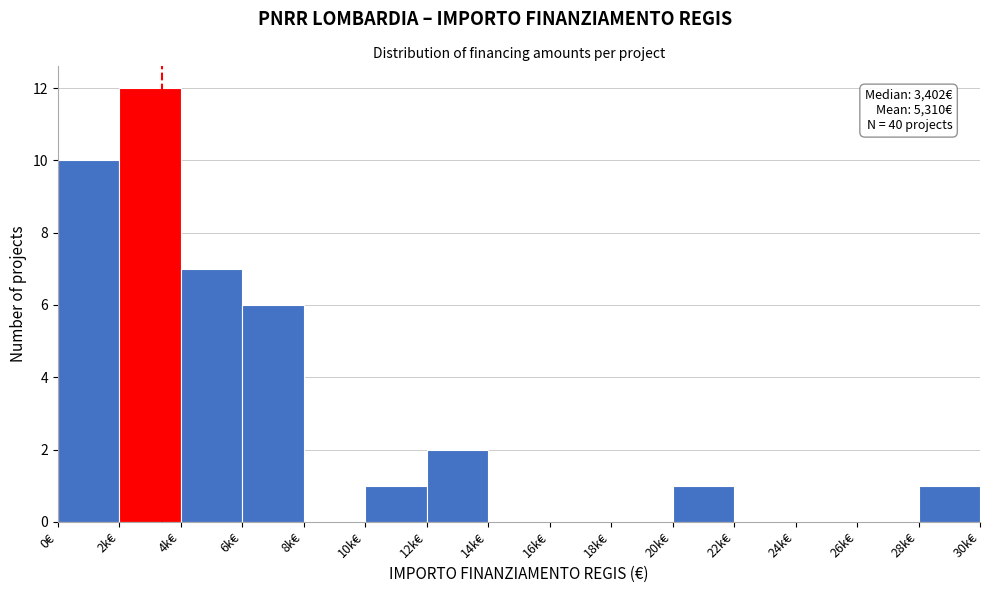

Reading left to right, what are all the values shown in this chart?

0€=10	2k€=12	4k€=7	6k€=6	8k€=0	10k€=1	12k€=2	14k€=0	16k€=0	18k€=0	20k€=1	22k€=0	24k€=0	26k€=0	28k€=1